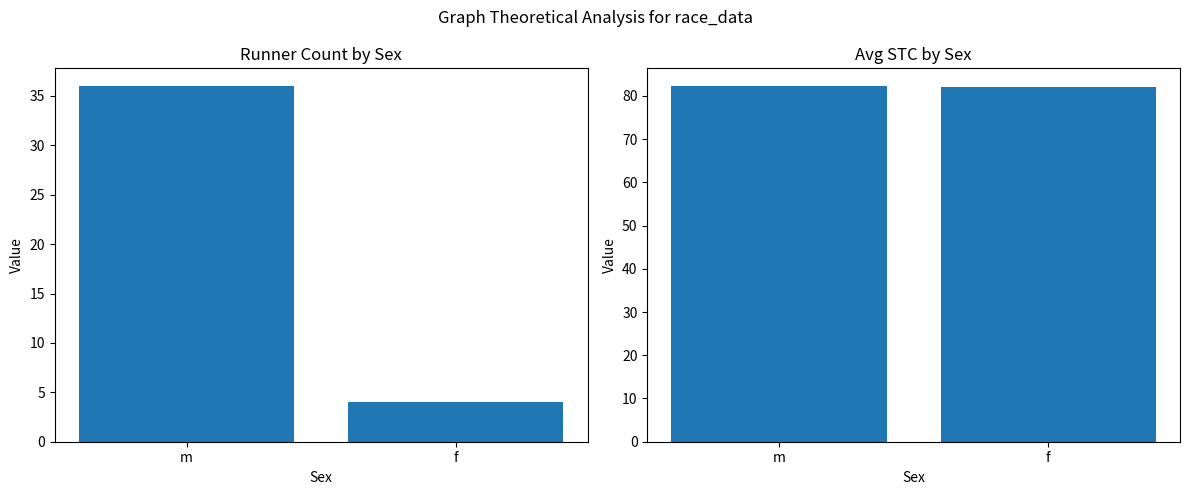

How many categories are shown in the chart?

2